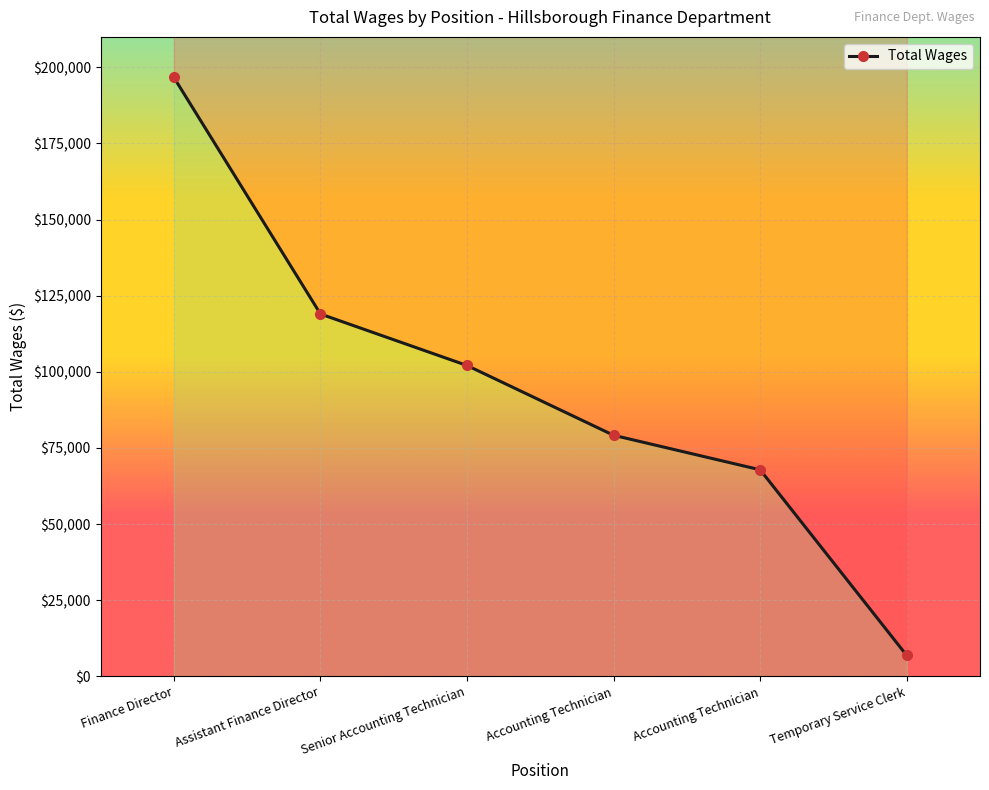

Approximately how many times larger is the value at Accounting Technician compared to Finance Director?

0.3